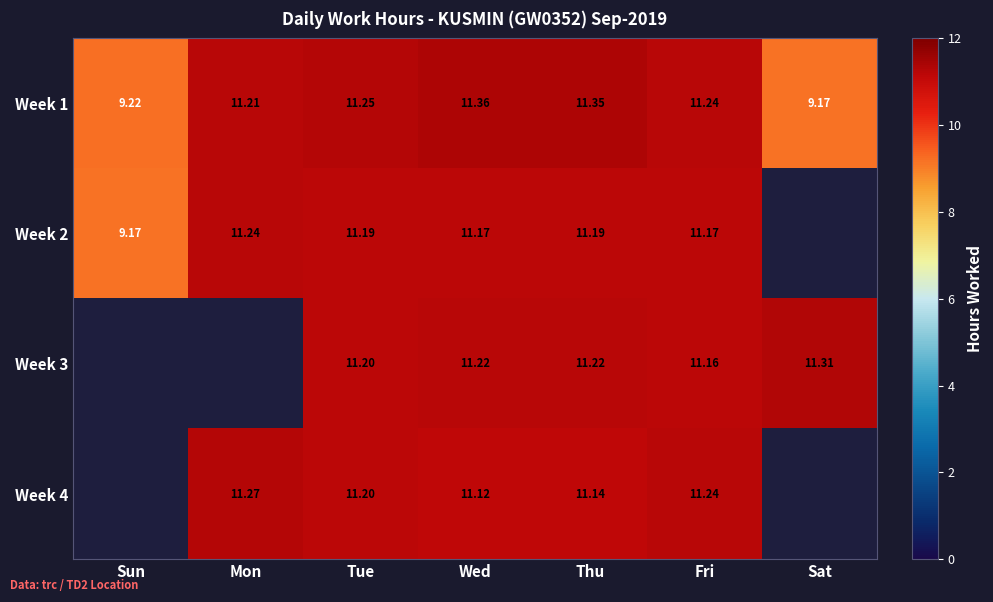

The value of Week 3 at Sat is 11.3. True or false?

True